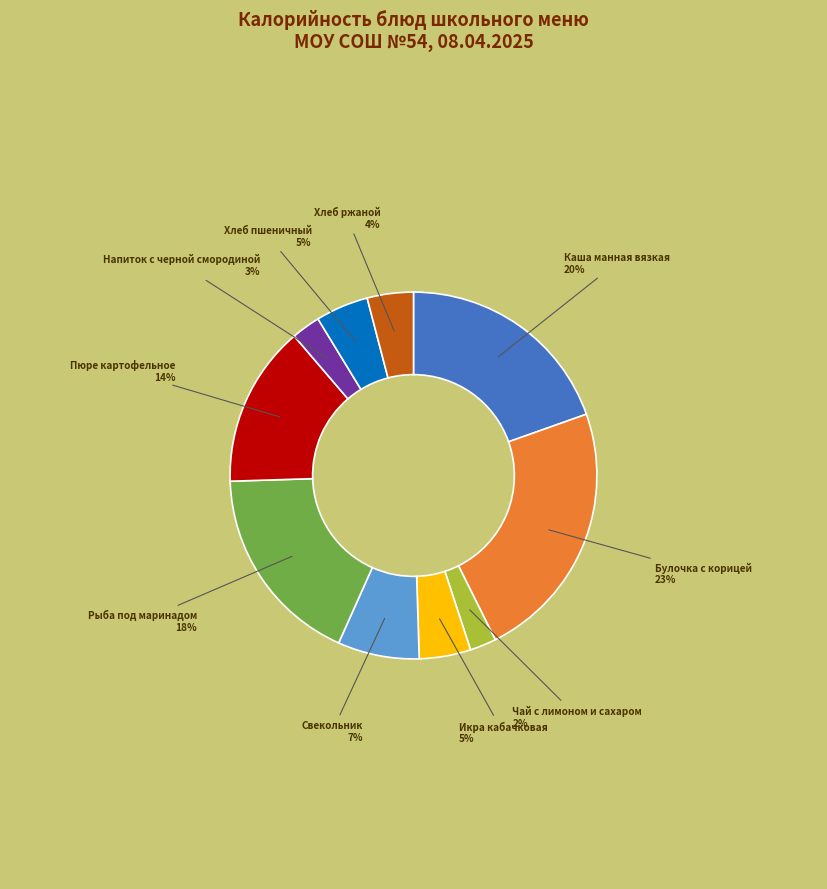

Approximately how many times larger is the value at Свекольник compared to Рыба под маринадом?

0.4